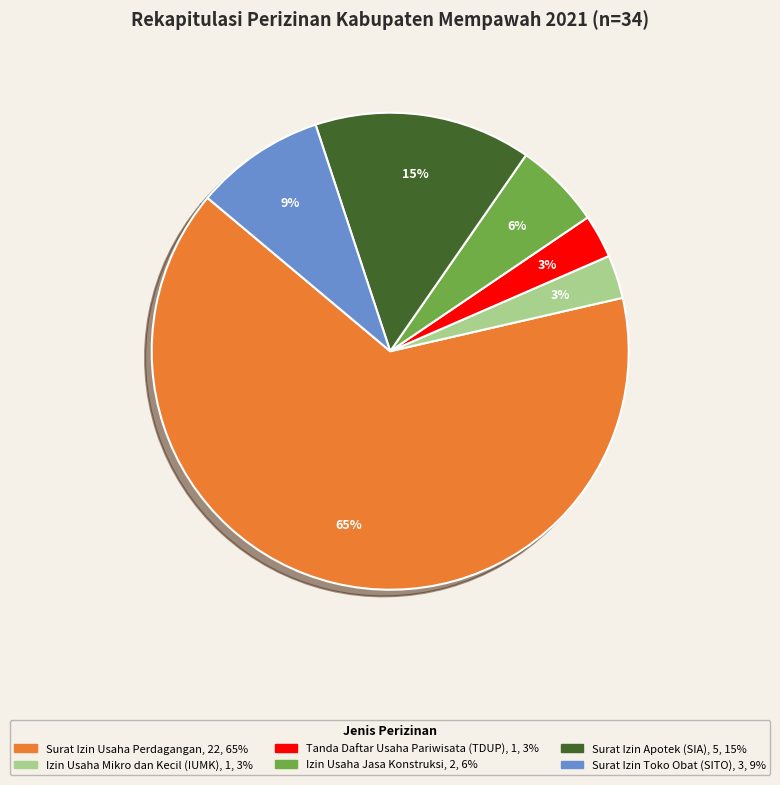

How many slices are in this pie chart?

6